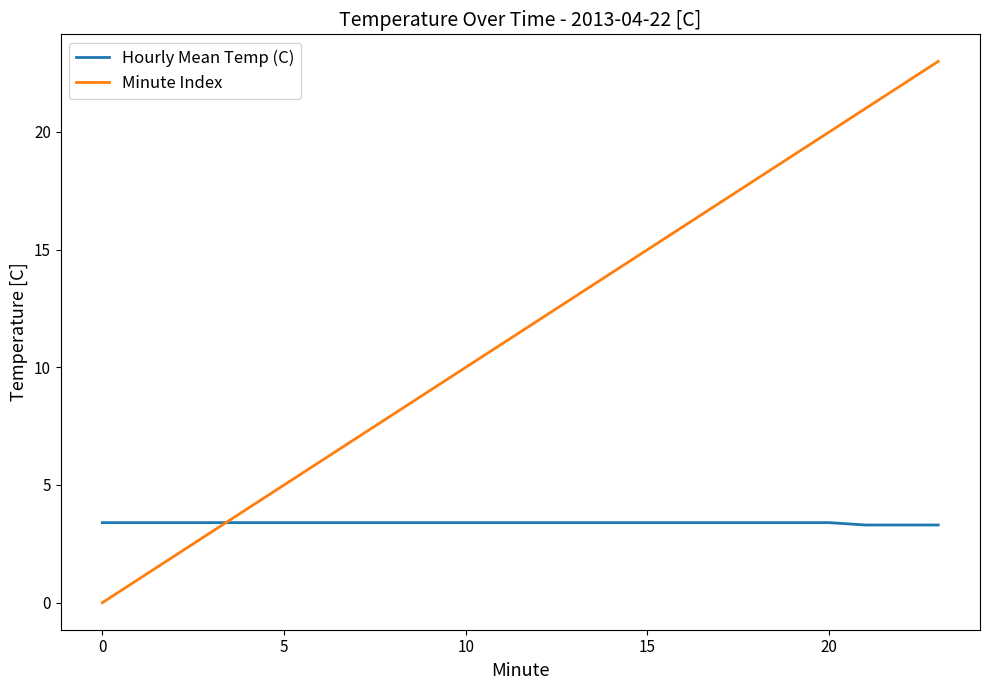

What is the minimum value for Hourly Mean Temp (C)?

3.3